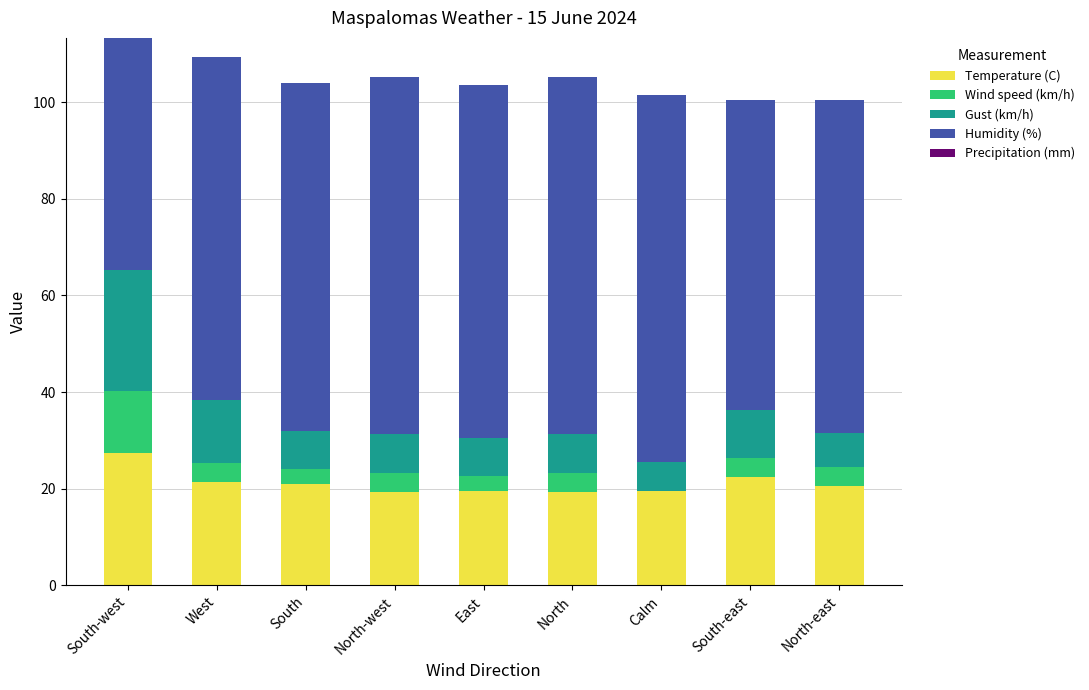

Which category has the highest value in the Temperature (C) series?

South-west